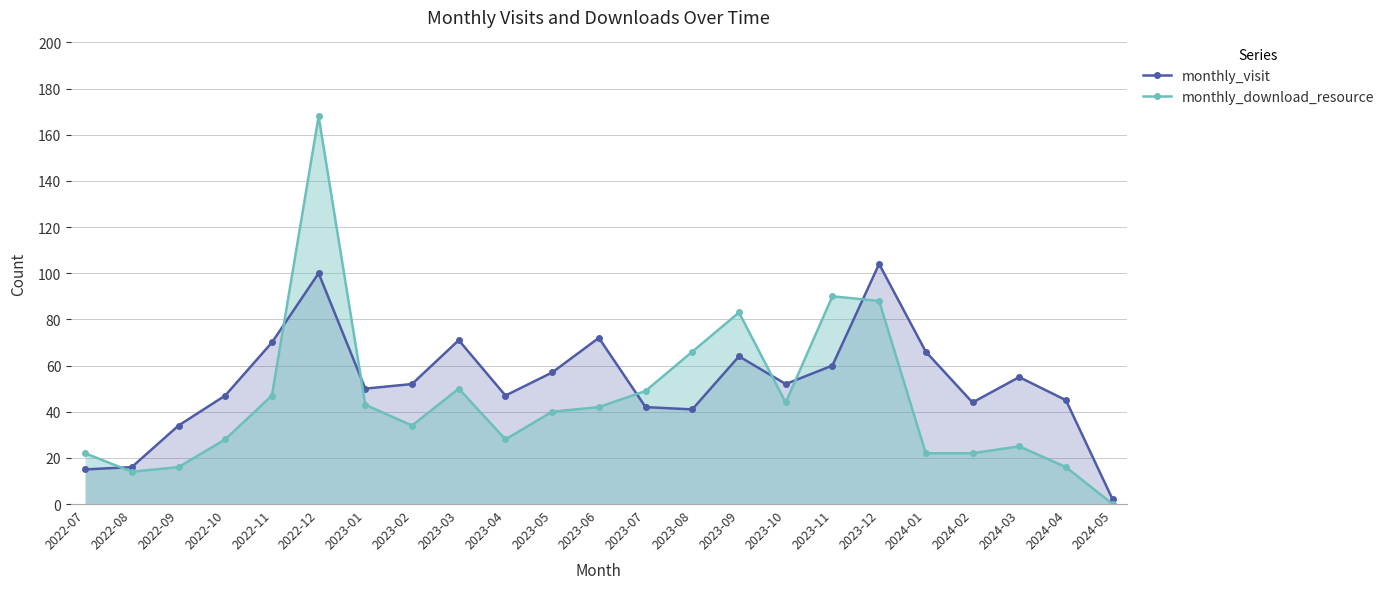

How many intersections are there between monthly_visit and monthly_download_resource?

7